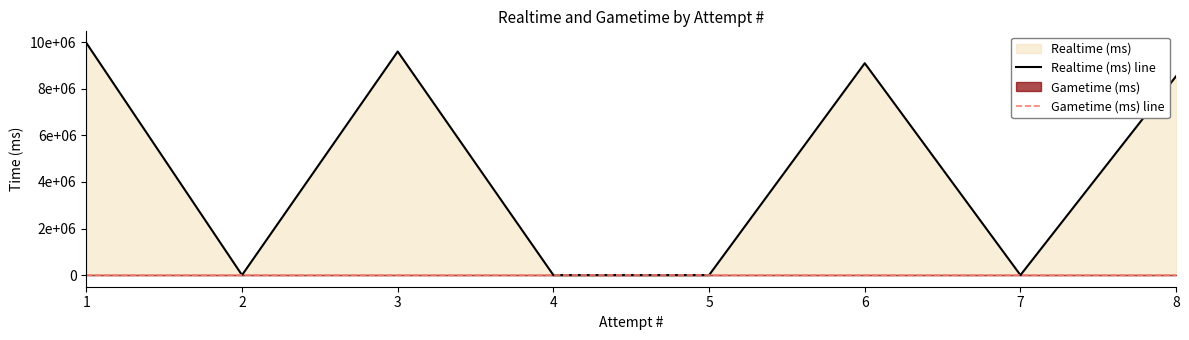

Reading right to left, what are all the values shown in this chart?

Realtime (ms) line: 8540291	0	9095144	0	0	9597883	0	9966024
Gametime (ms) line: 0	0	0	0	0	0	0	0